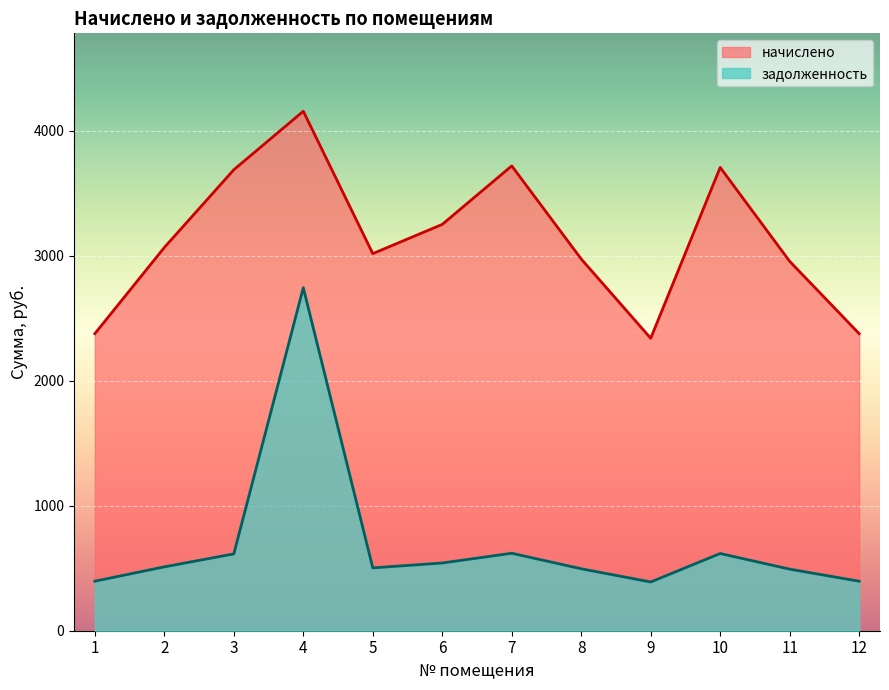

Reading left to right, list all the values displayed in this chart.

начислено: 1=2376.2	2=3065.7	3=3687.4	4=4155.3	5=3016.4	6=3250.4	7=3718.2	8=2973.4	9=2339.3	10=3705.9	11=2954.9	12=2376.2
задолженность: 1=396.0	2=510.9	3=614.6	4=2743.9	5=502.7	6=541.7	7=619.7	8=495.6	9=389.9	10=617.6	11=492.5	12=396.0